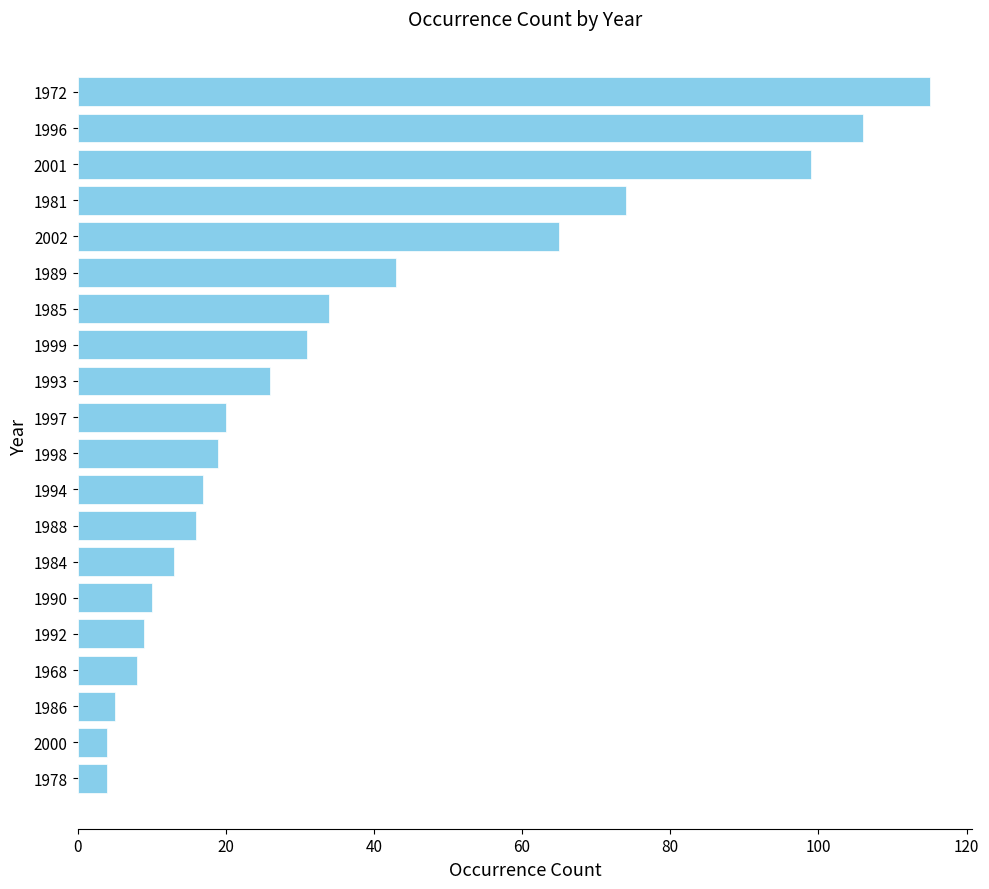

How many values are below 20?

10